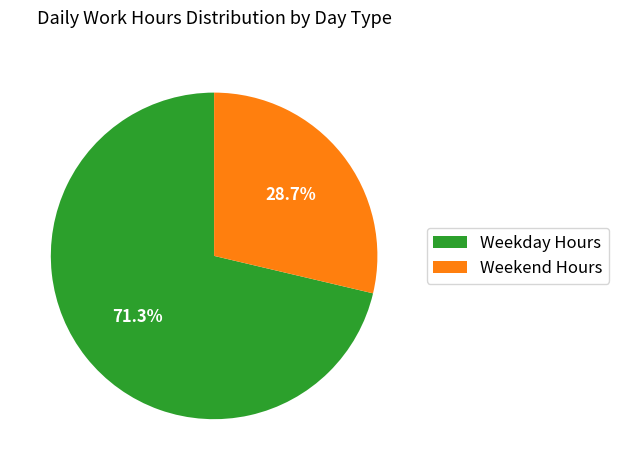

Rank the categories by value from highest to lowest.

Weekday Hours, Weekend Hours